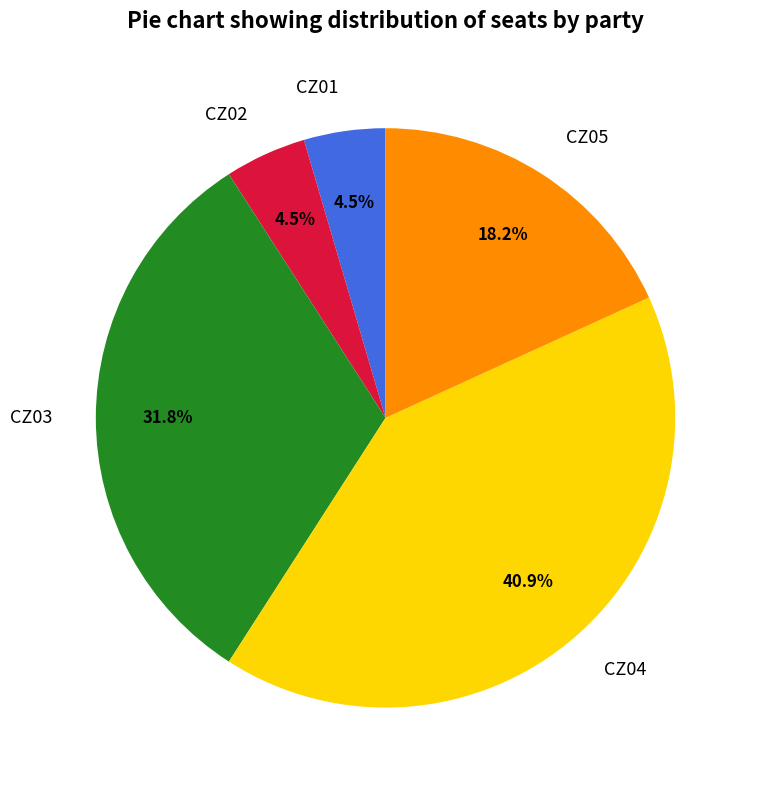

What is the largest slice in the pie chart?

CZ04